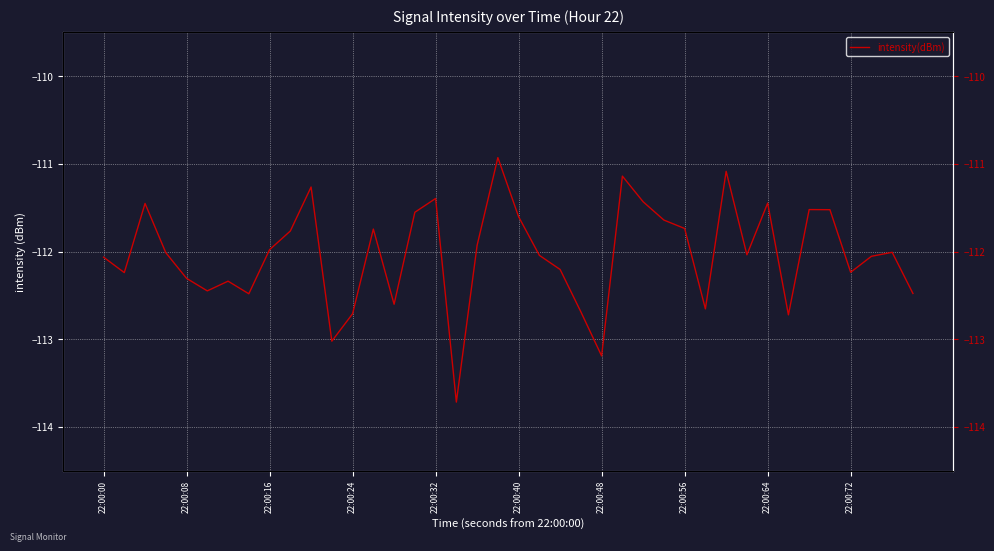

What is the difference between the second highest and minimum values?

2.6